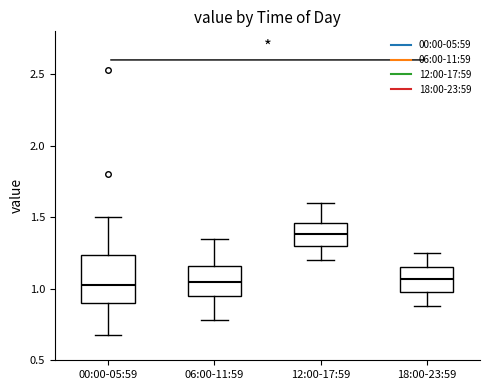

Which box is the tallest, from its lower edge to its upper edge?

00:00-05:59